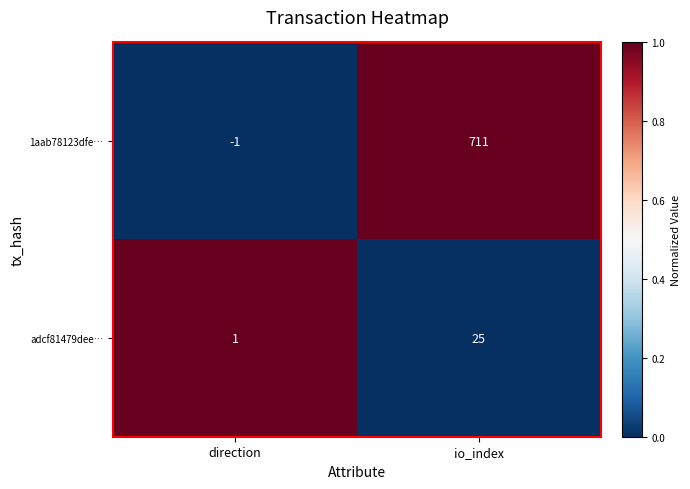

At which category is the sum across all series the highest?

io_index